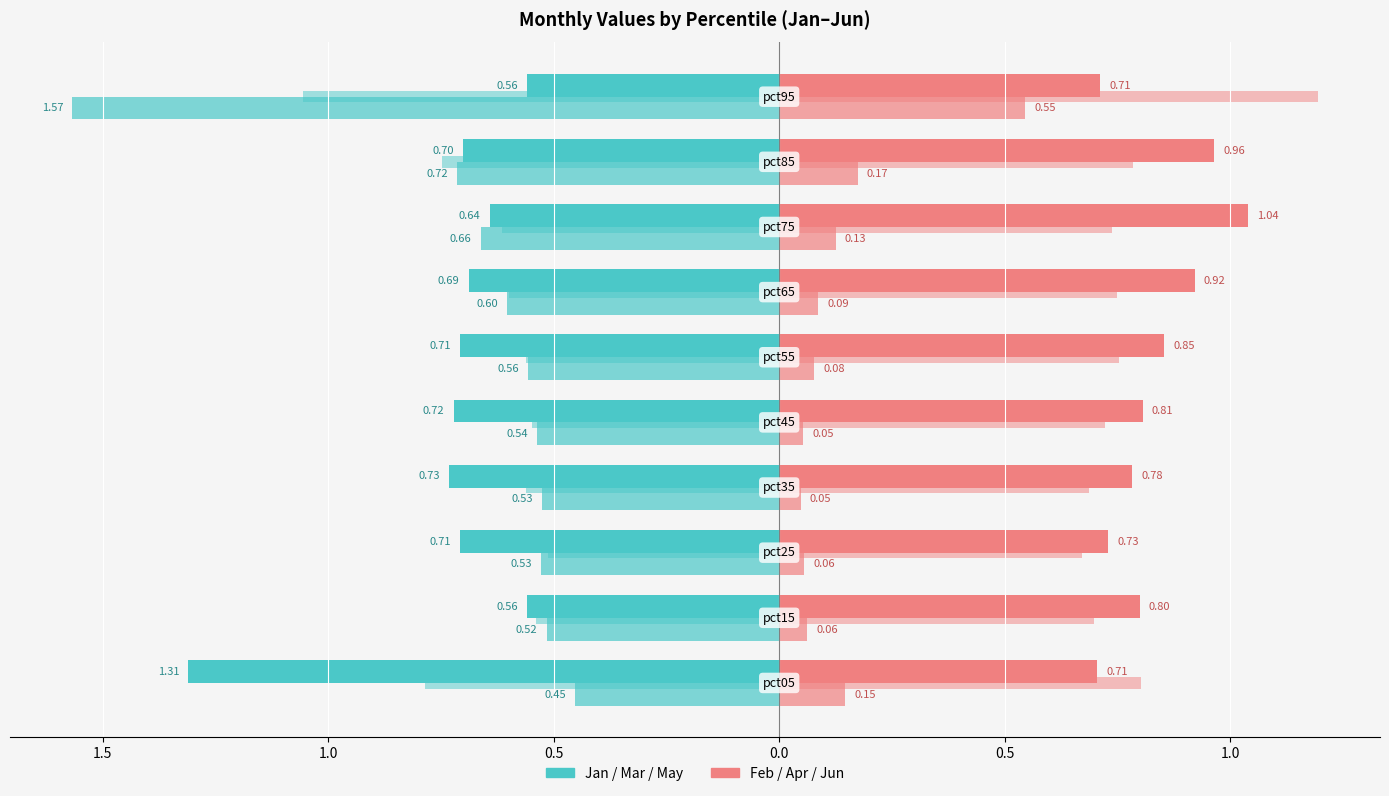

True or false: Jan has a value of -0.5 at 0.5.

False